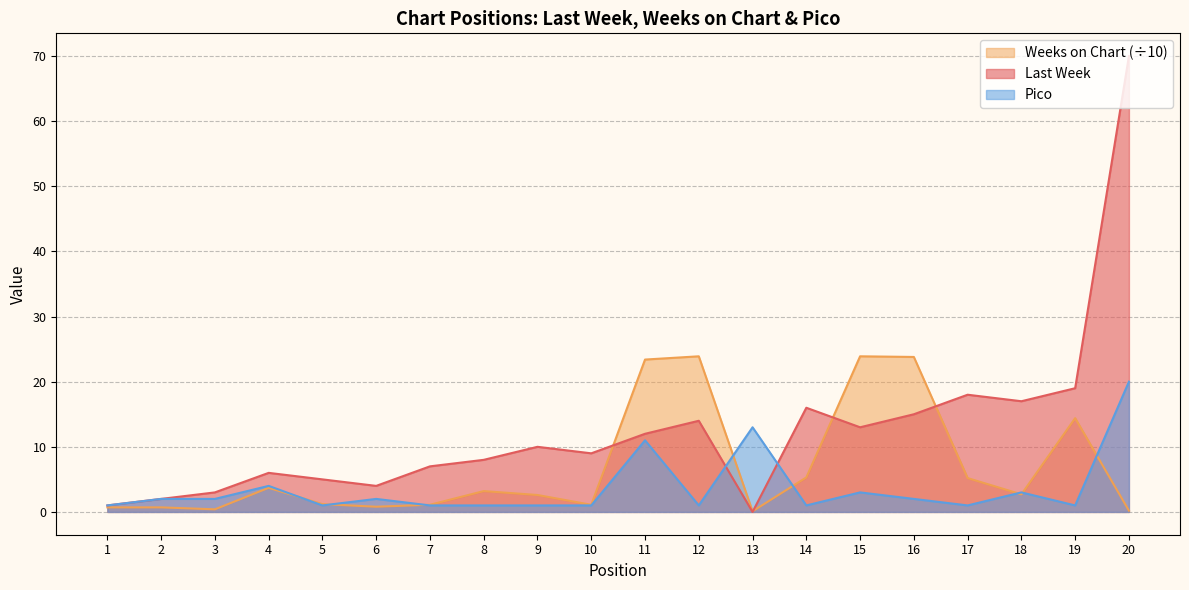

List the series in order of their overall mean, lowest first.

Pico, Weeks on Chart (÷10), Last Week